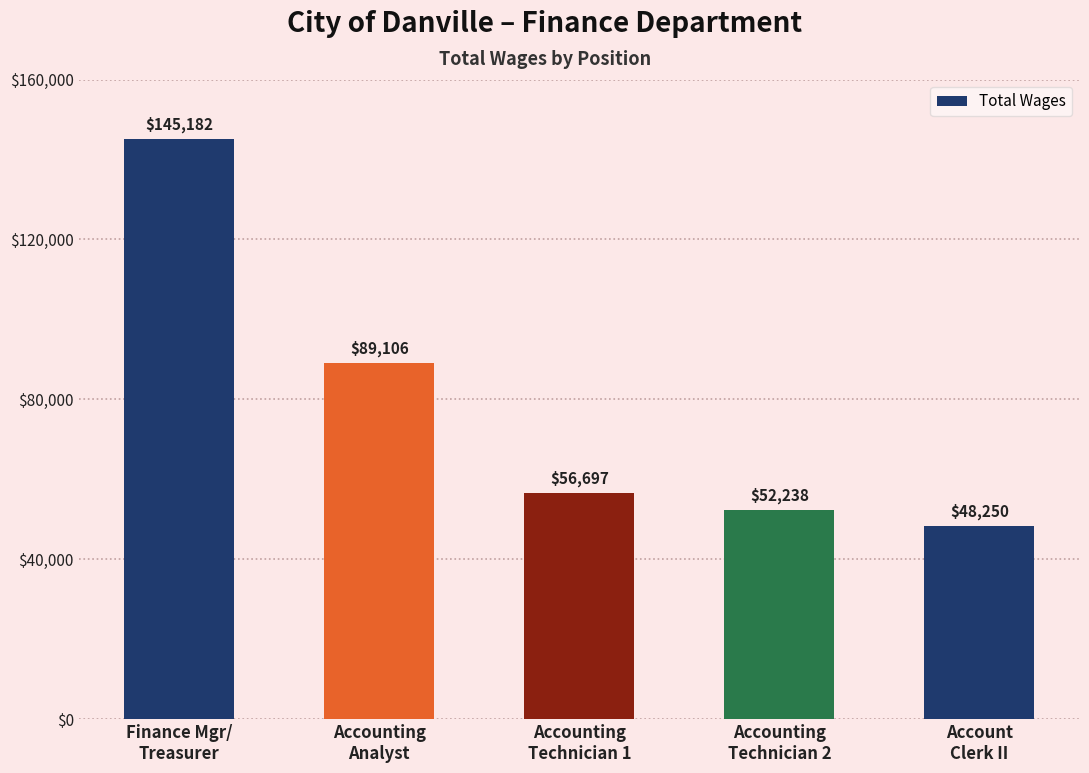

Reading left to right, transcribe all the data shown in this chart.

145182	89106	56697	52238	48250